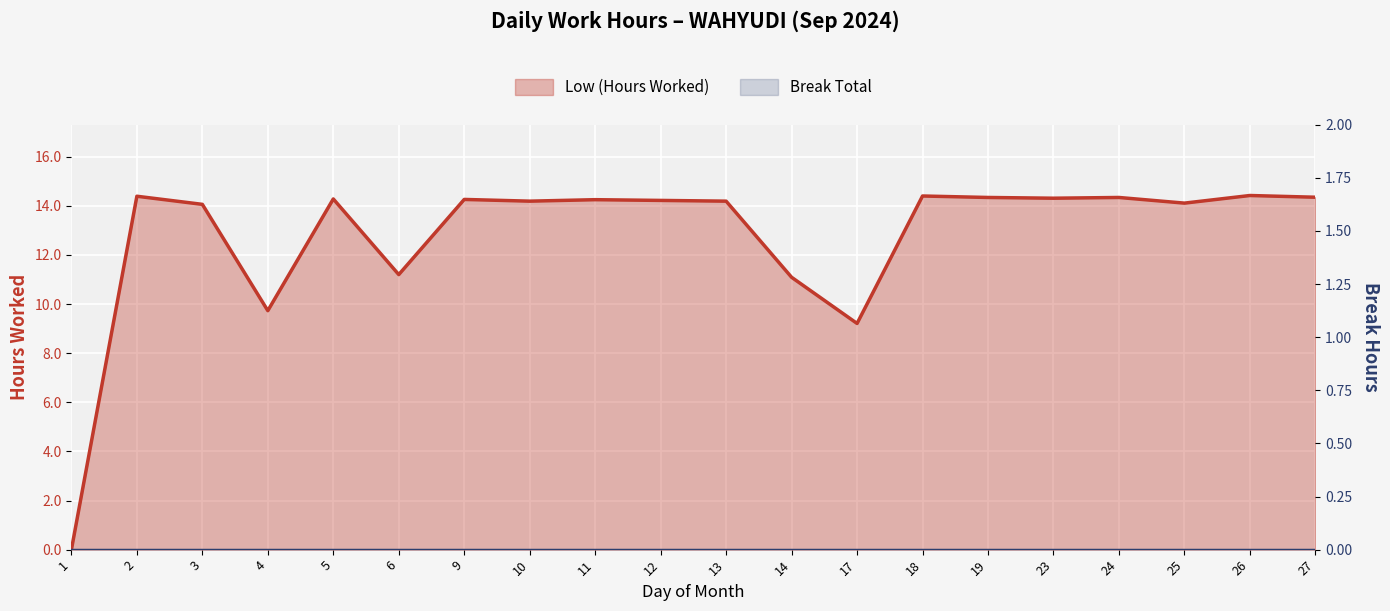

What is the spread (max minus min) of values at 17?

9.2